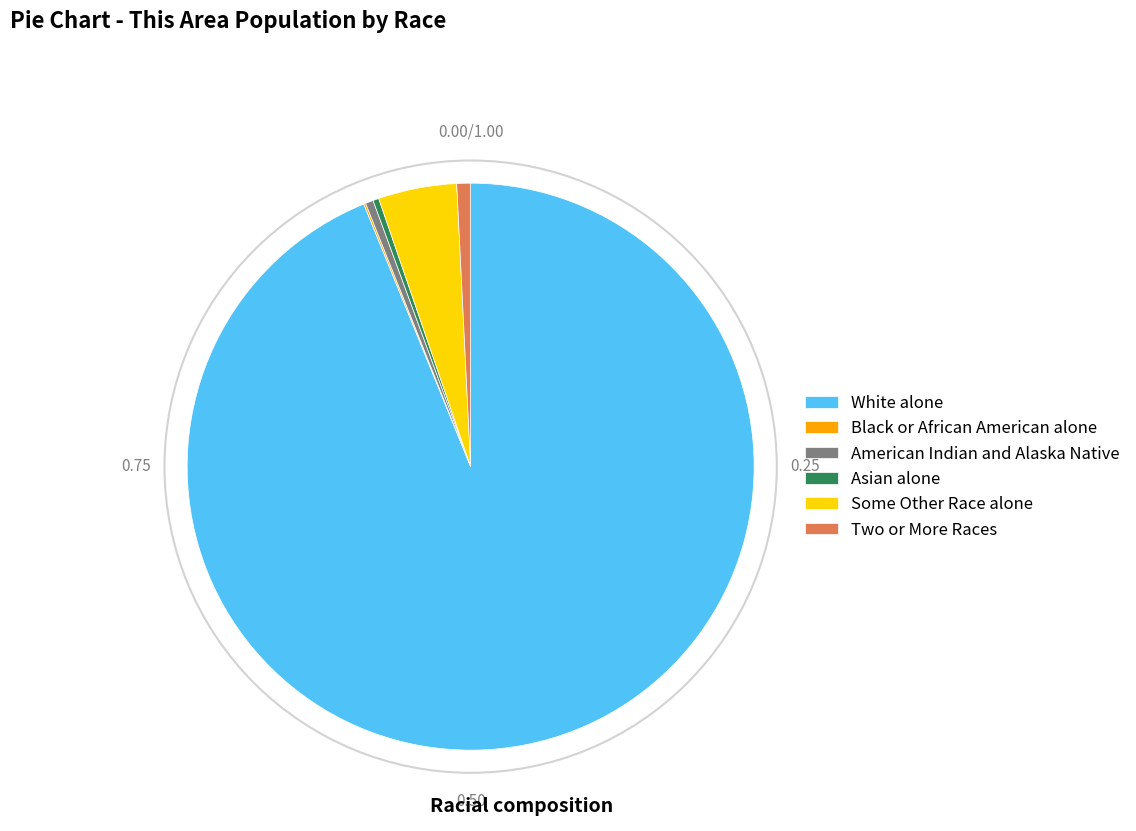

Is it true that American Indian and Alaska Native is 0% of the pie?

True